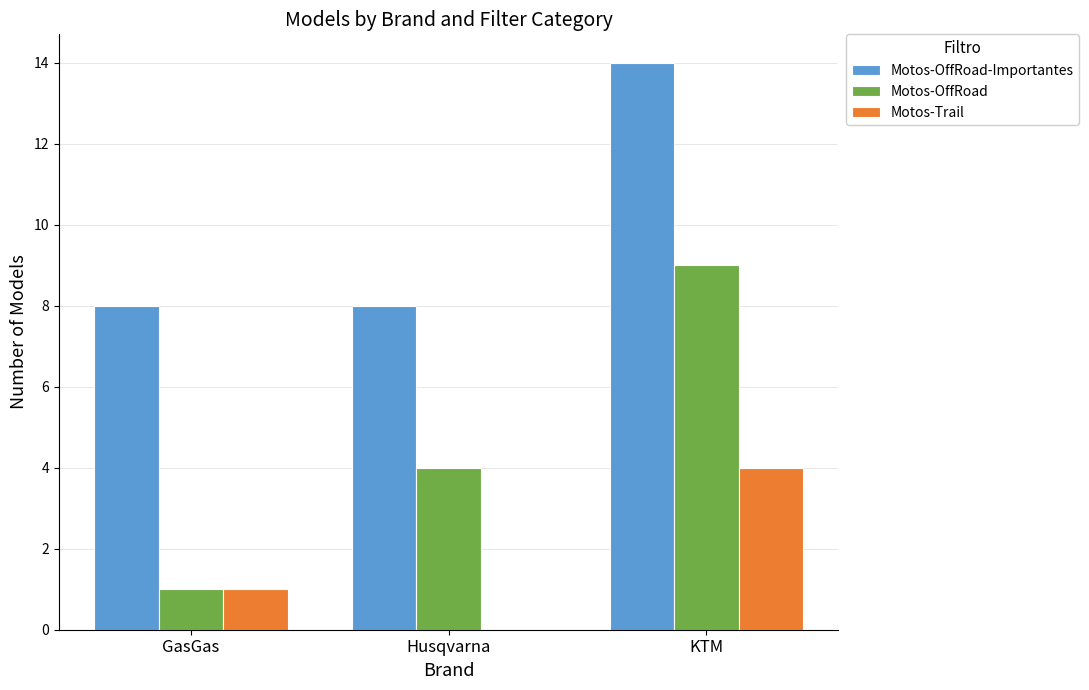

Which series changed the most between GasGas and KTM?

Motos-OffRoad